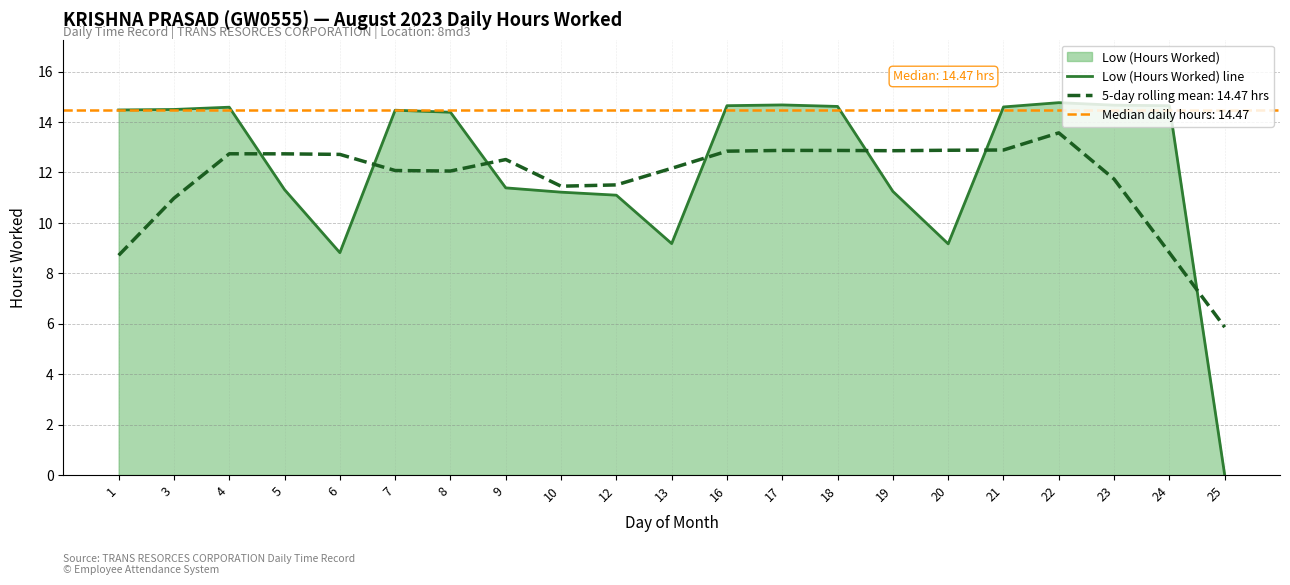

What is the difference between the second highest and minimum values?

14.7